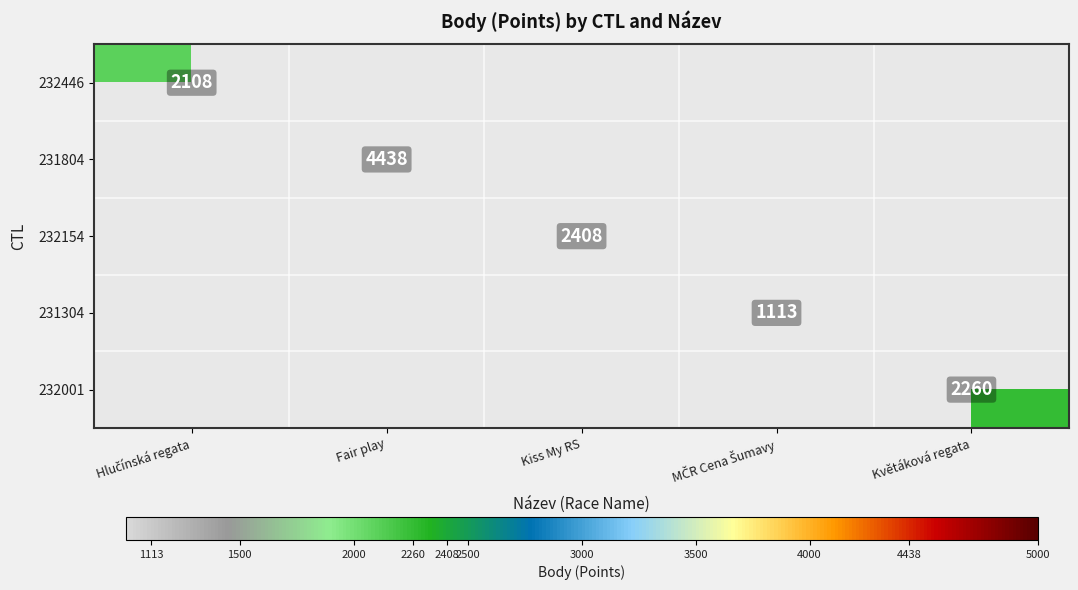

How many series are shown in this chart?

5